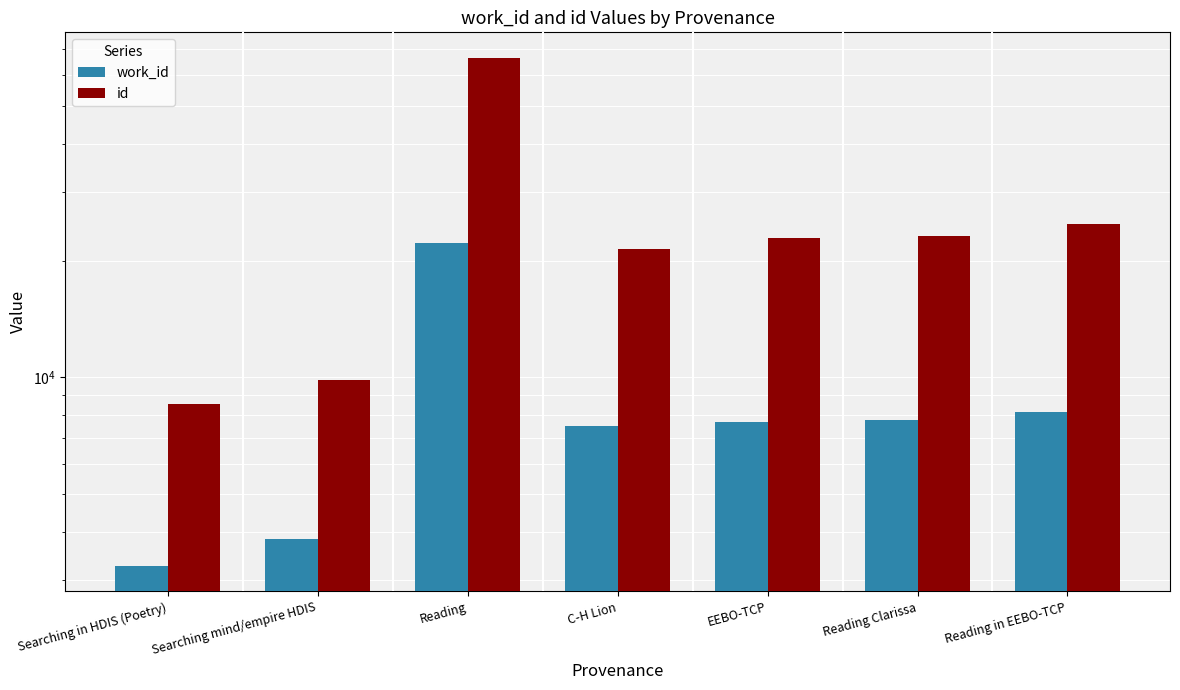

What is the difference between the second highest and second lowest values in the id series?

14994